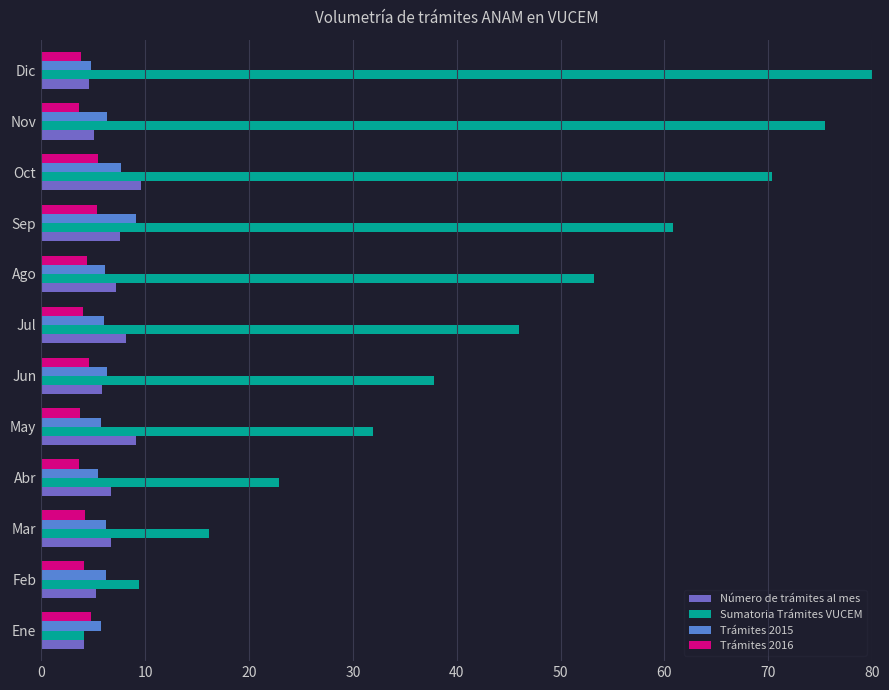

What is the difference between the highest and lowest values at Sep?

55.4